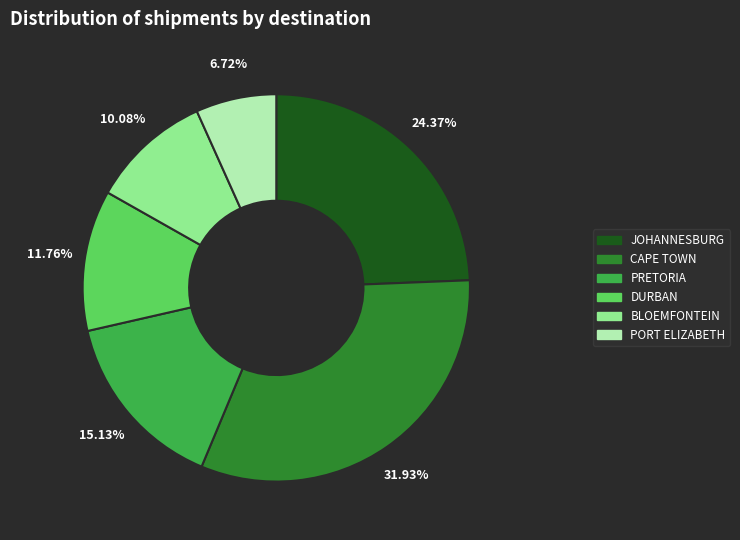

Does DURBAN represent more than half of the total?

No